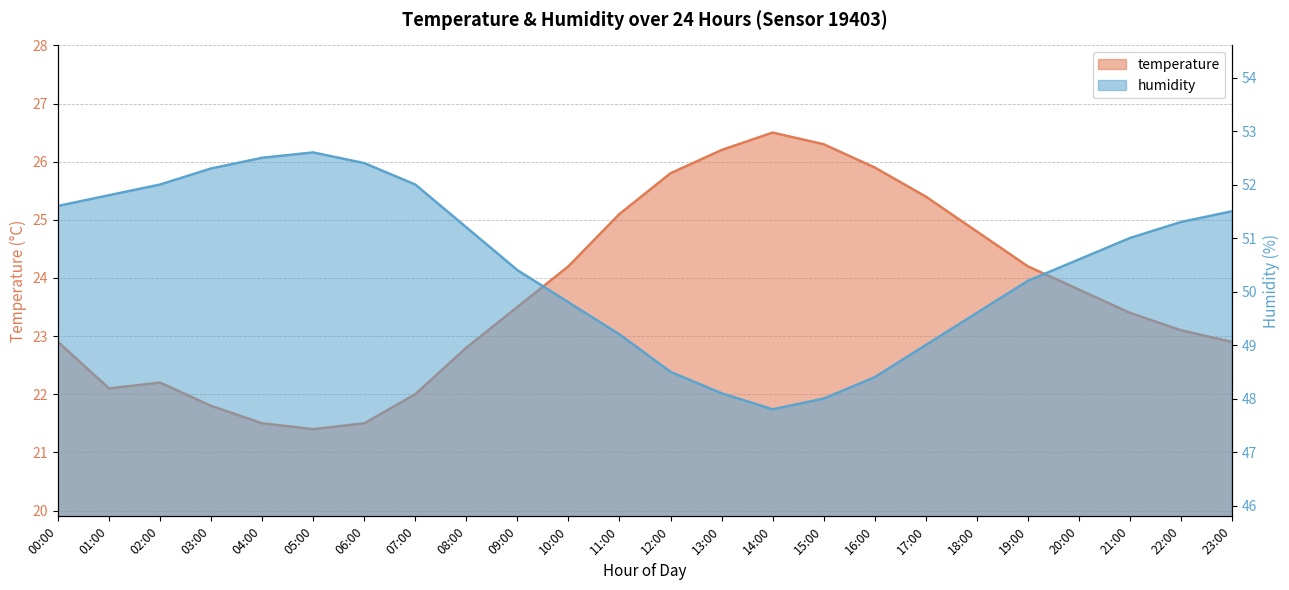

What is the total value across all series at 02:00?

74.2